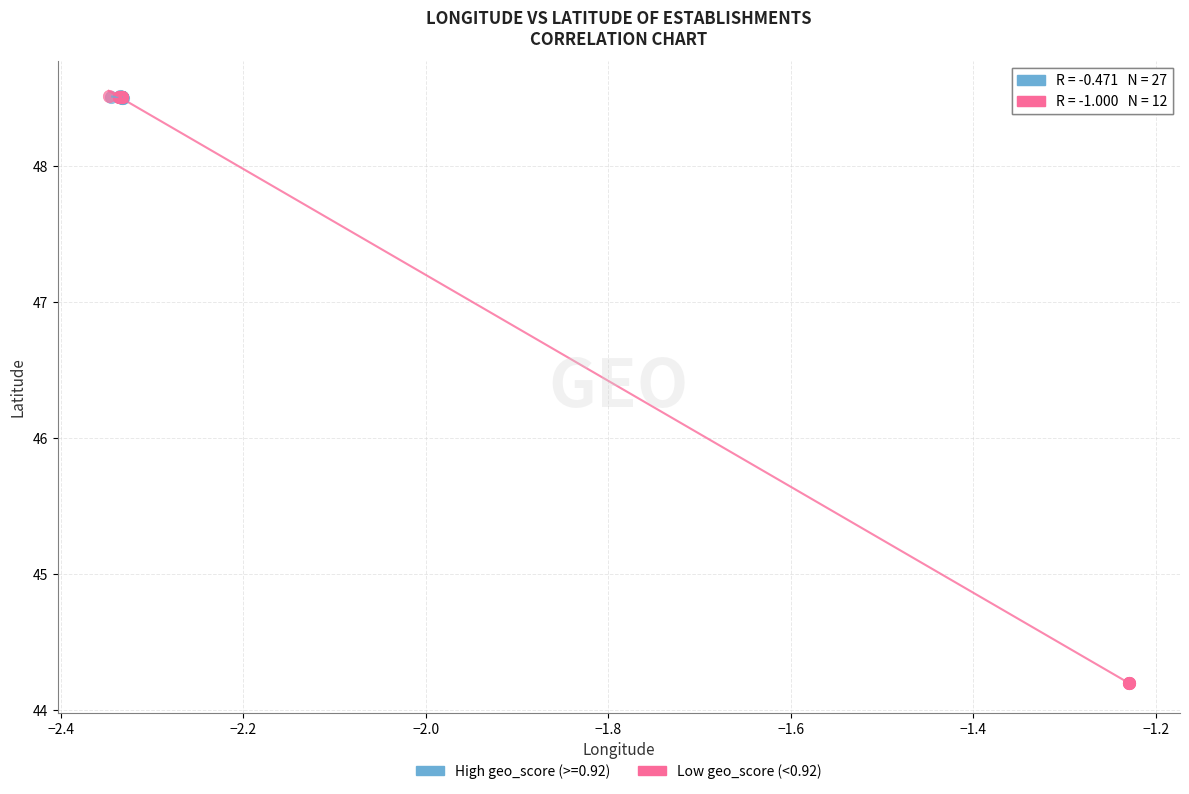

Which series has the widest spread of Y values?

Low geo_score (<0.92)